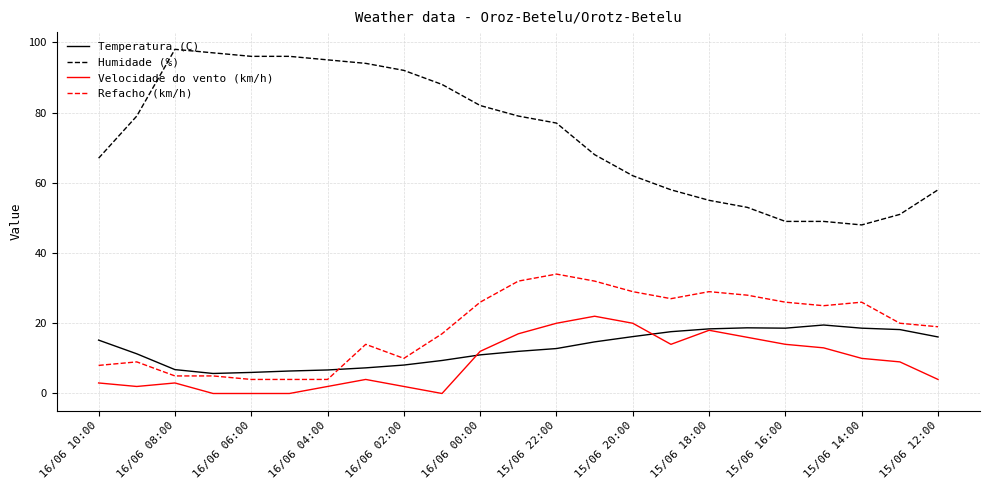

True or false: Humidade (%) and Temperatura (C) intersect in this chart.

False